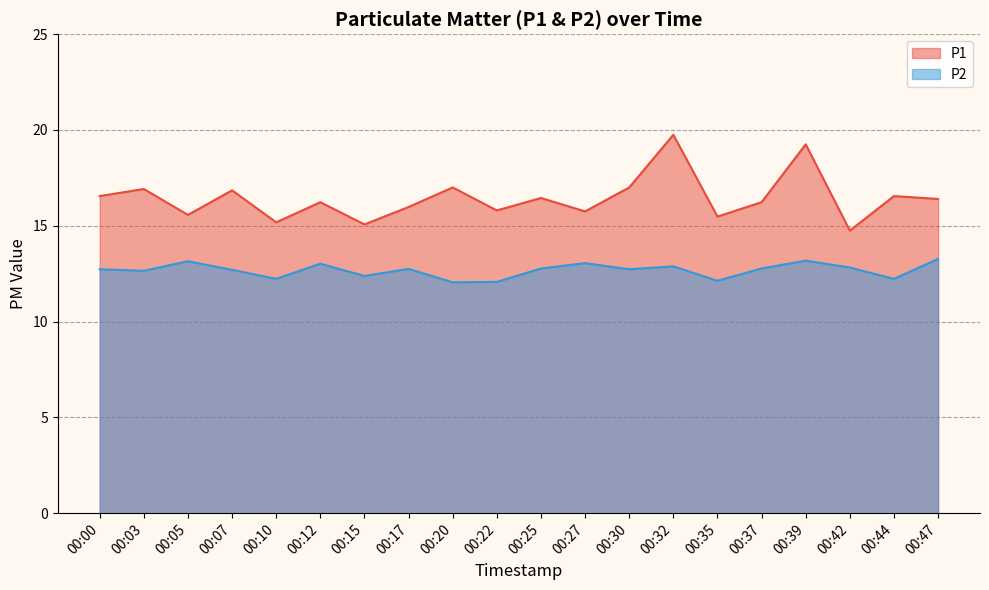

Where is the first local maximum for P2 (line)?

00:05